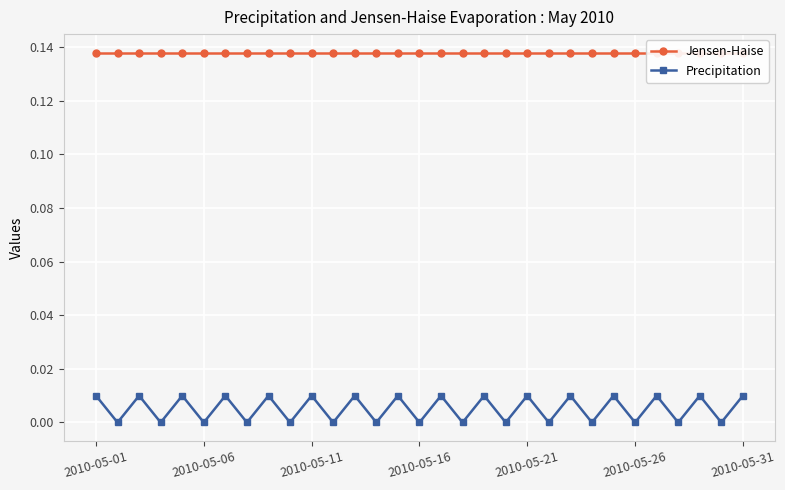

How many lines are shown in the chart?

2